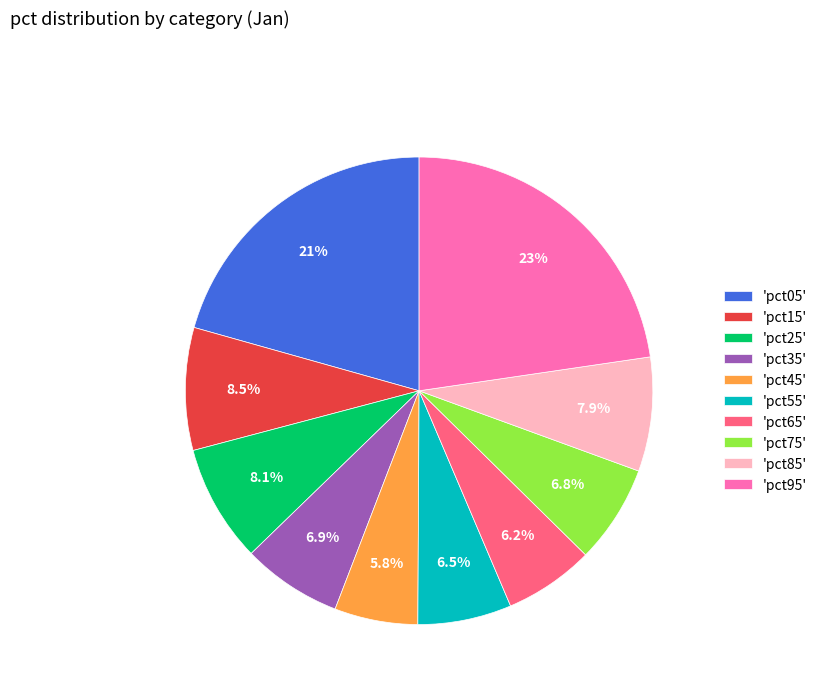

What percentage is NOT represented by 'pct05'?

79.4%